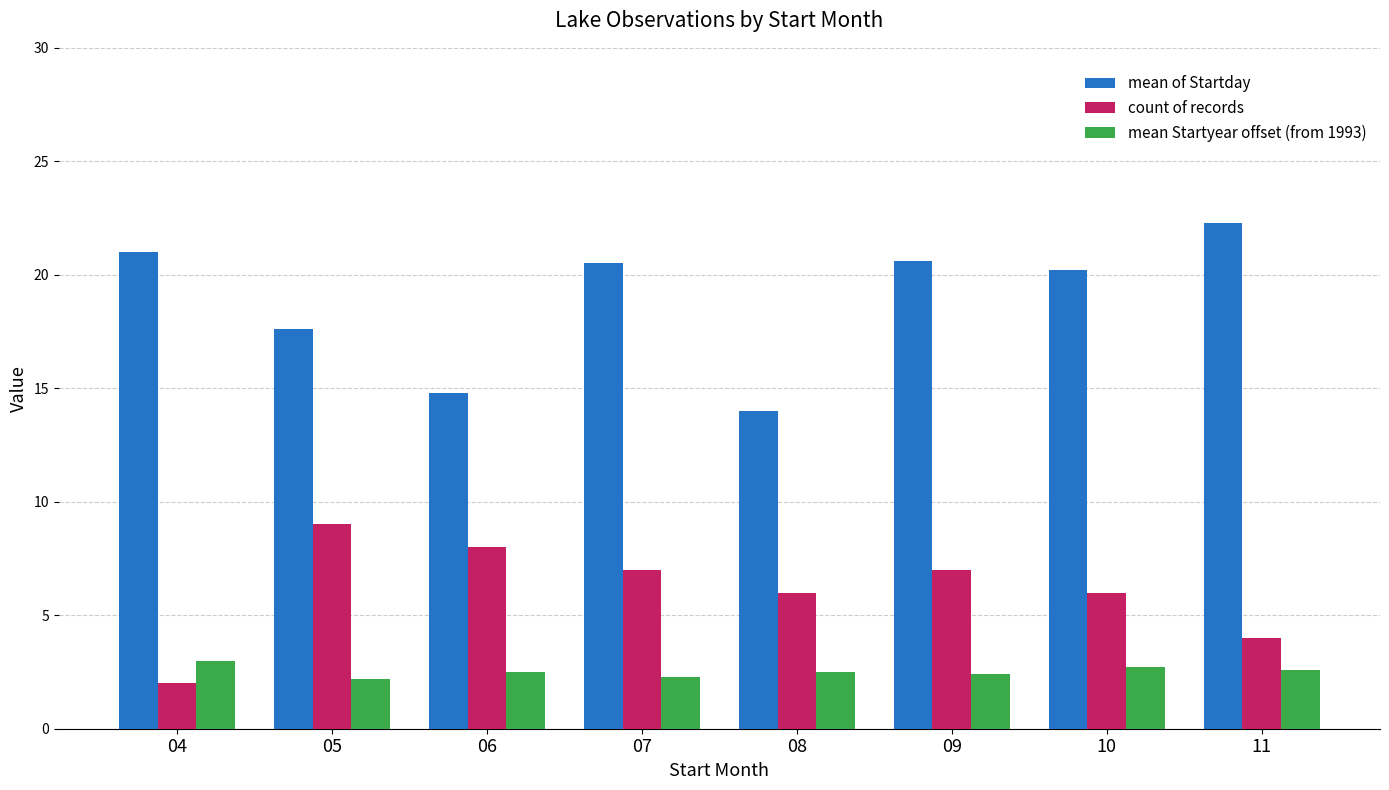

Is the value of mean of Startday at 06 greater than the value of mean Startyear offset (from 1993) at 08?

Yes